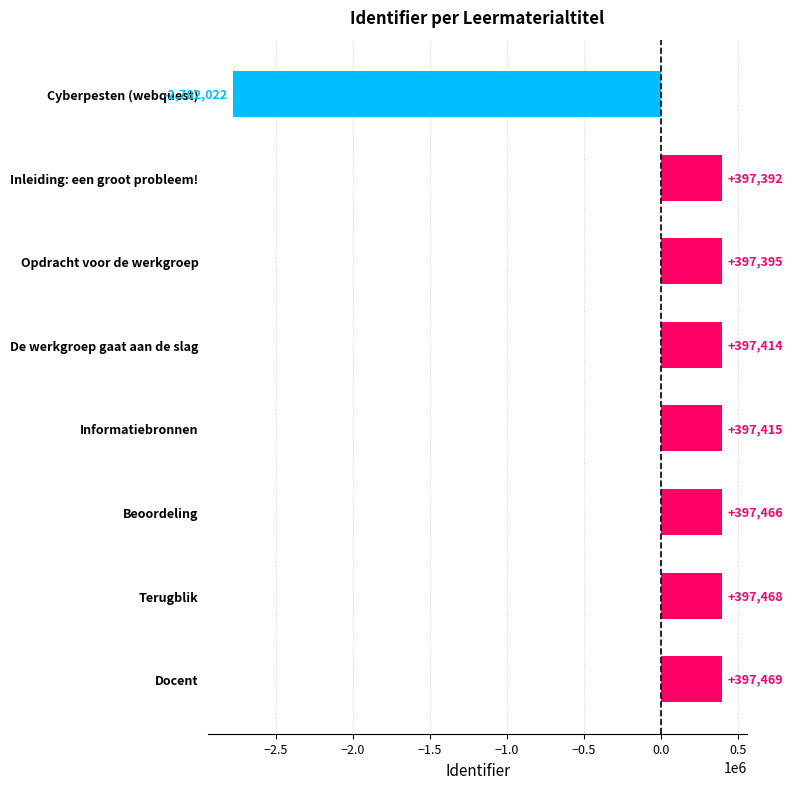

List the labels in order of value, largest first.

Docent, Terugblik, Beoordeling, Informatiebronnen, De werkgroep gaat aan de slag, Opdracht voor de werkgroep, Inleiding: een groot probleem!, Cyberpesten (webquest)